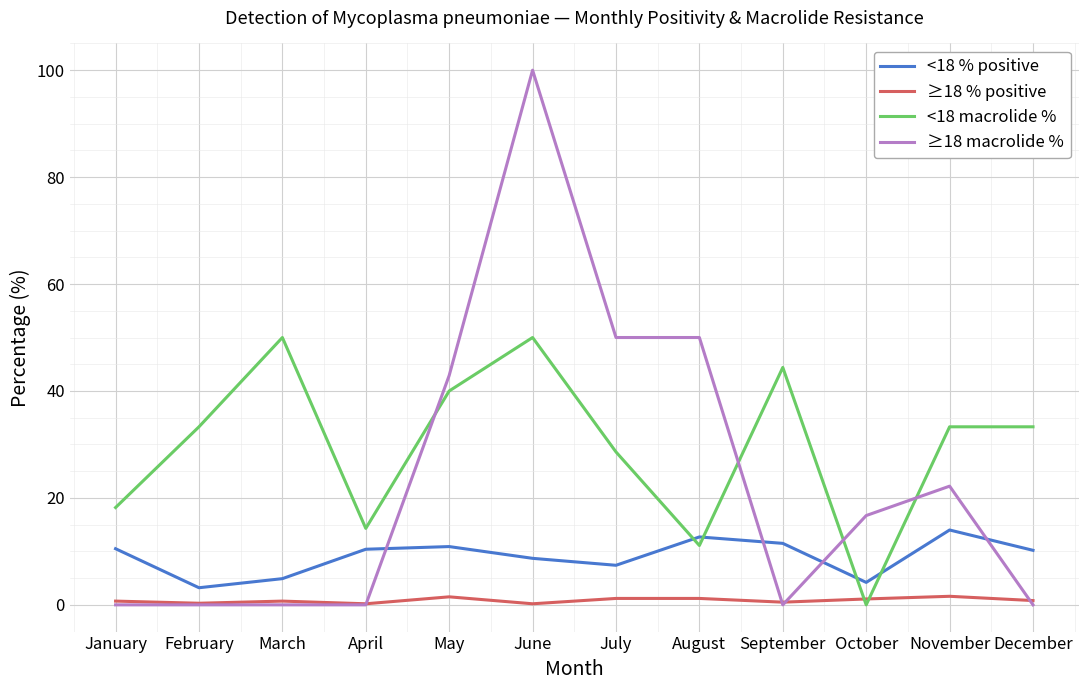

At which label does ≥18 macrolide % reach its peak?

June